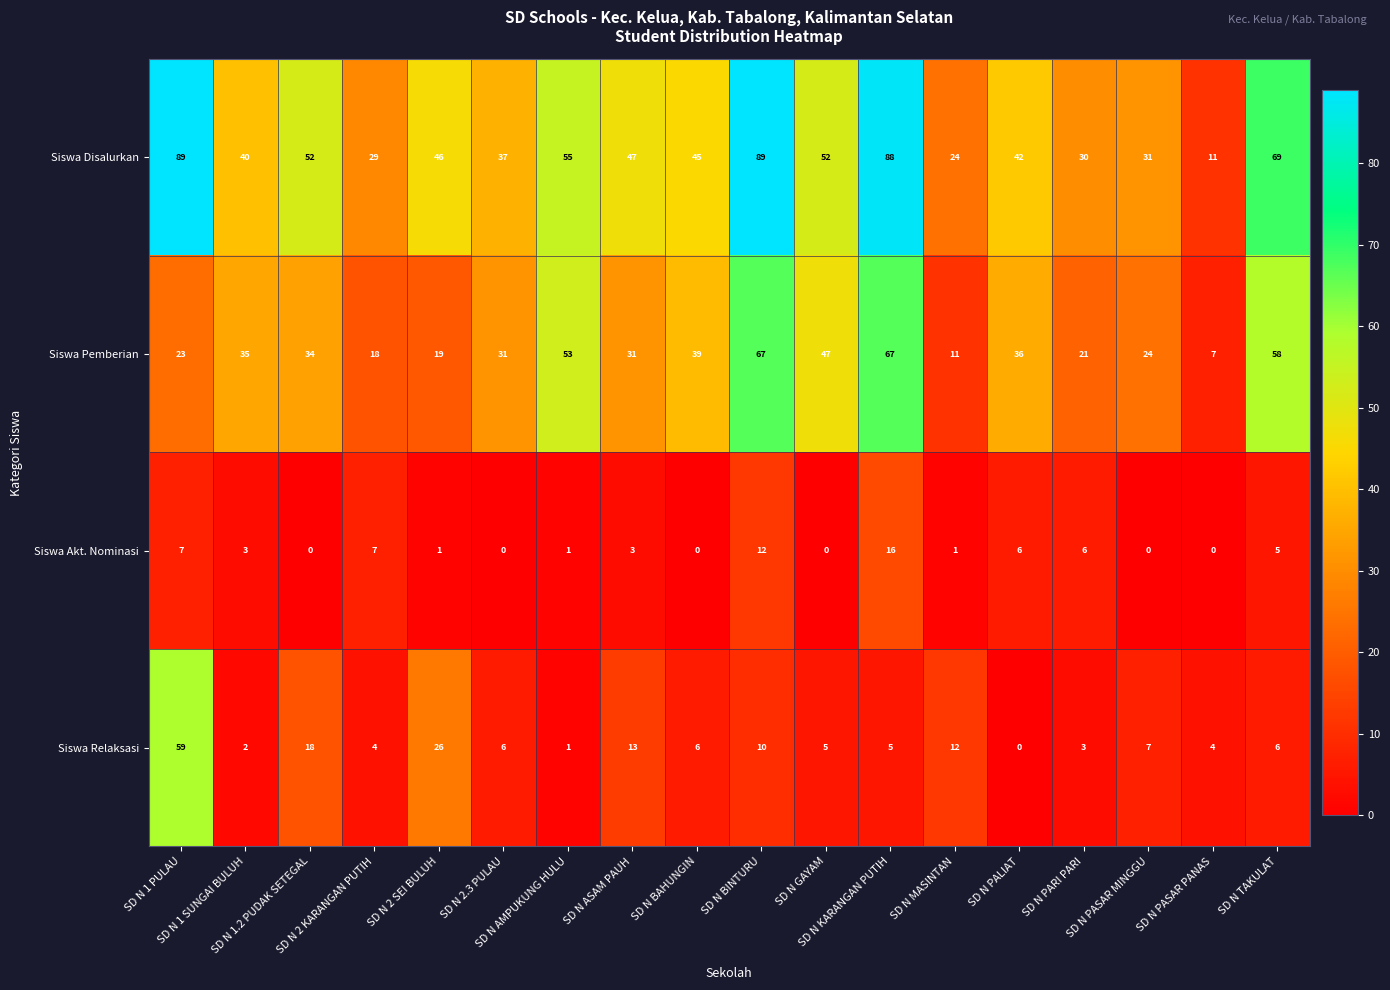

At how many categories does at least one series exceed 2?

18